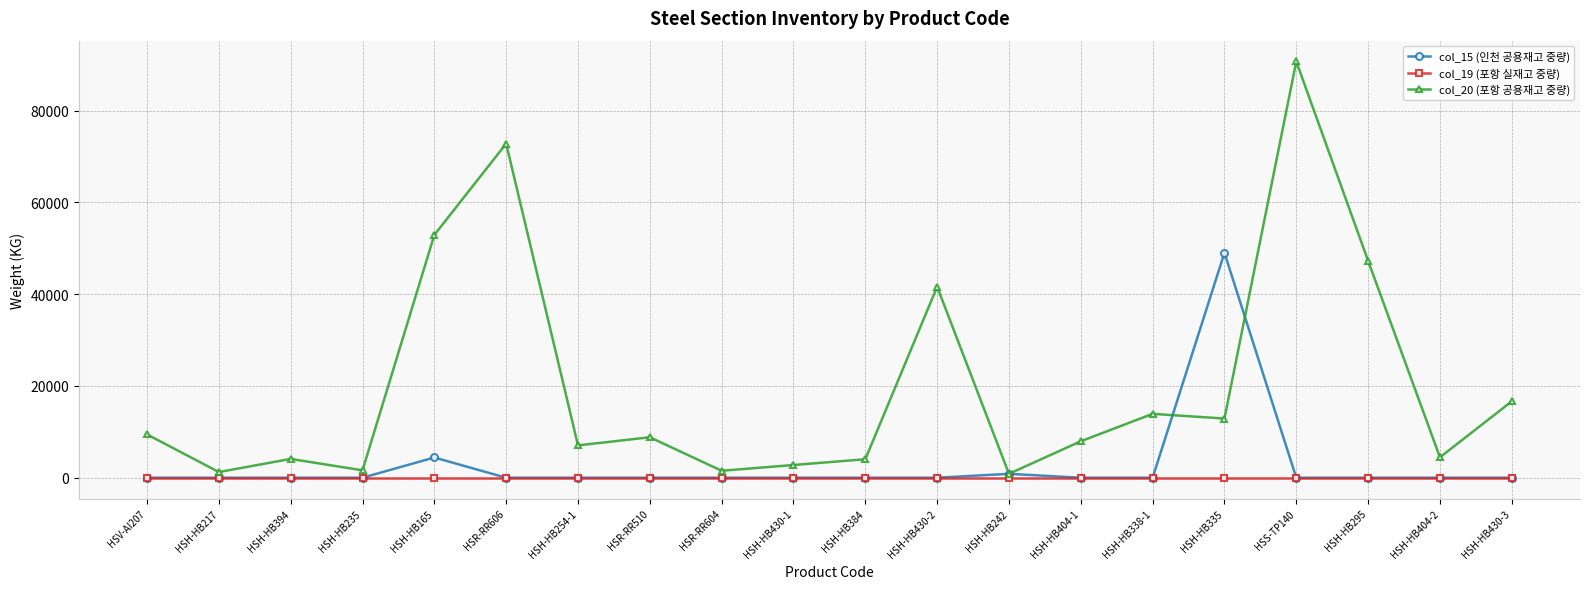

In col_15 (인천 공용재고 중량), how many points are higher than both neighbors (excluding endpoints)?

3